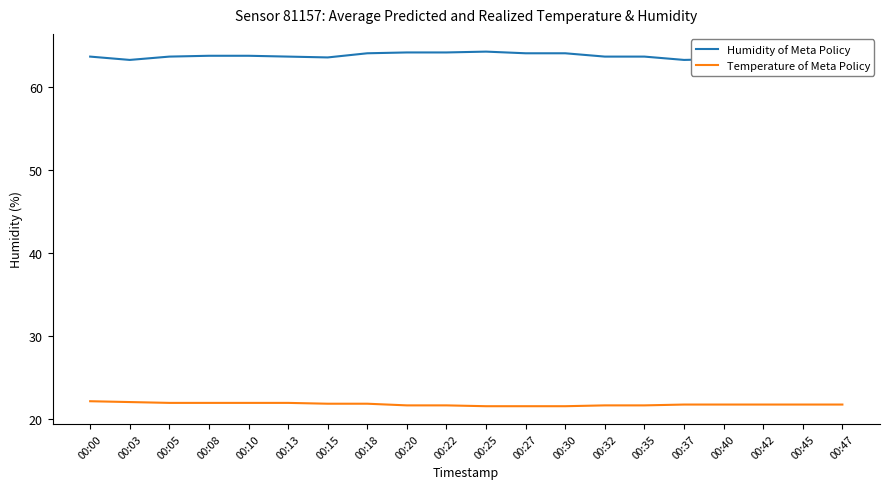

List the series in order of their peak value, highest first.

Humidity of Meta Policy, Temperature of Meta Policy